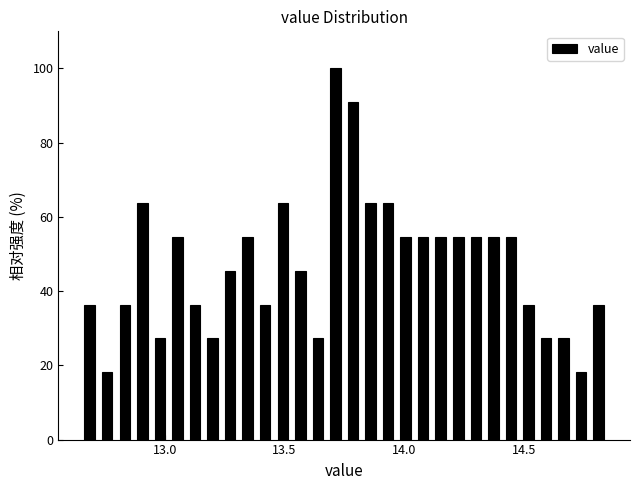

Around what value on the x-axis is the tallest bar? Give the approximate position of its centre, as read against the axis.

13.70